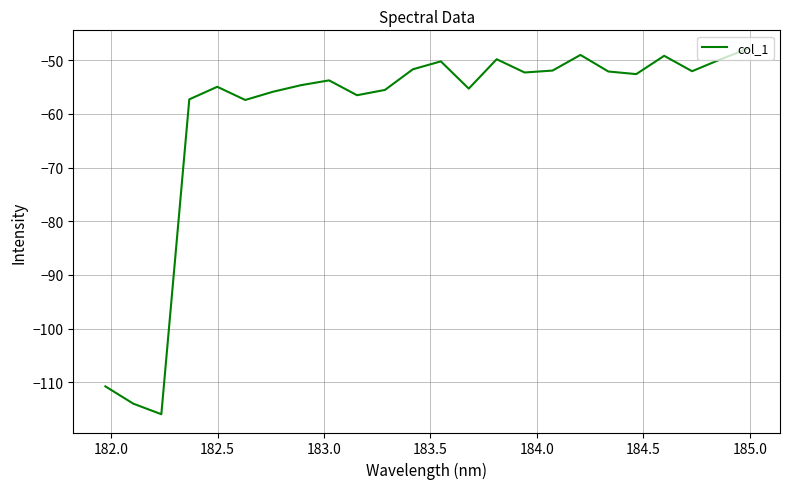

What is the difference between the maximum and minimum values?

68.1